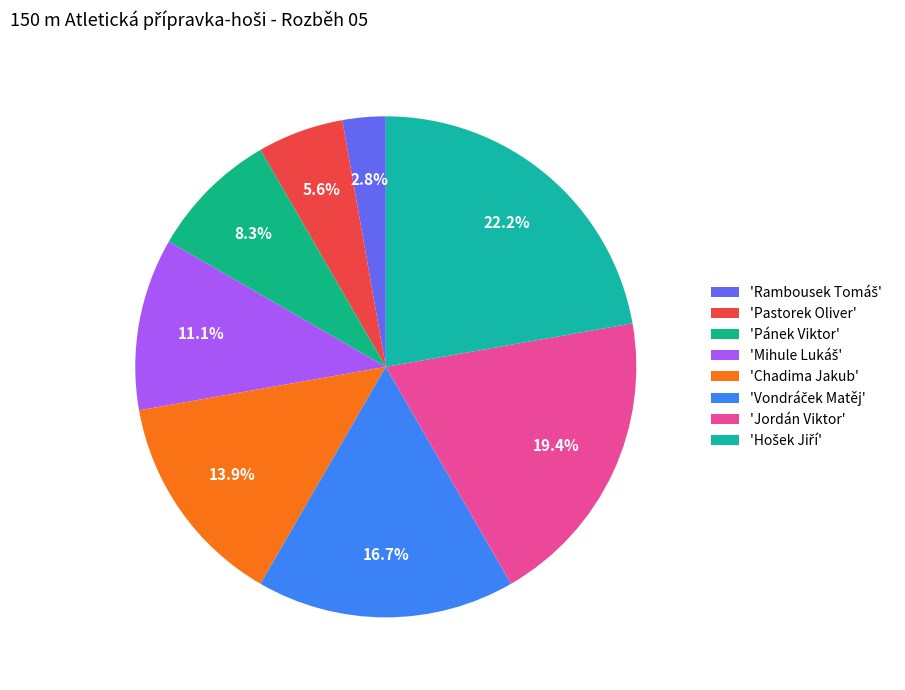

Does any single category account for the majority?

No